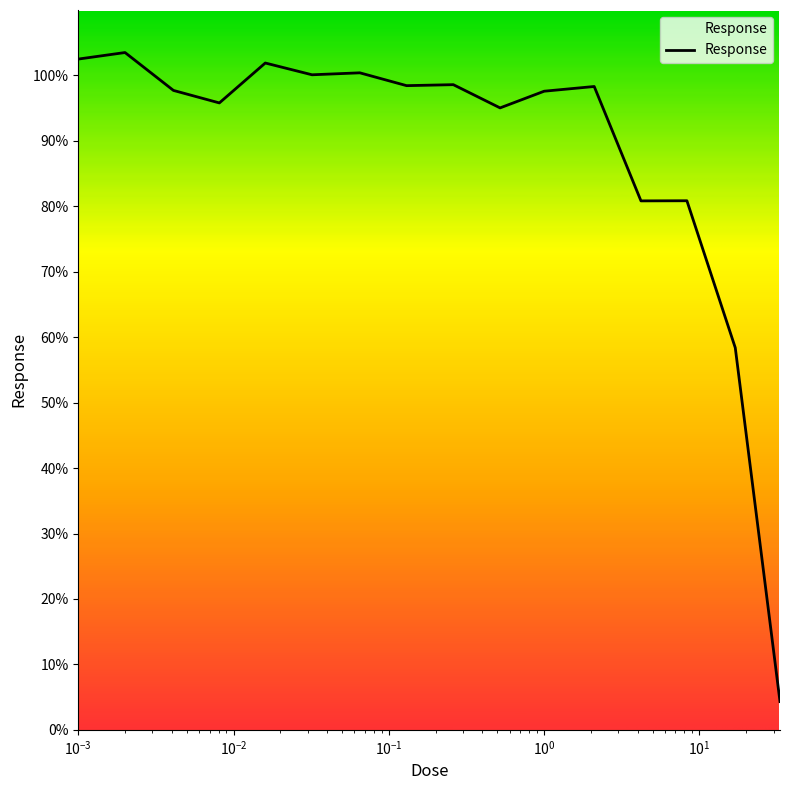

What is the smallest value displayed?

4.3